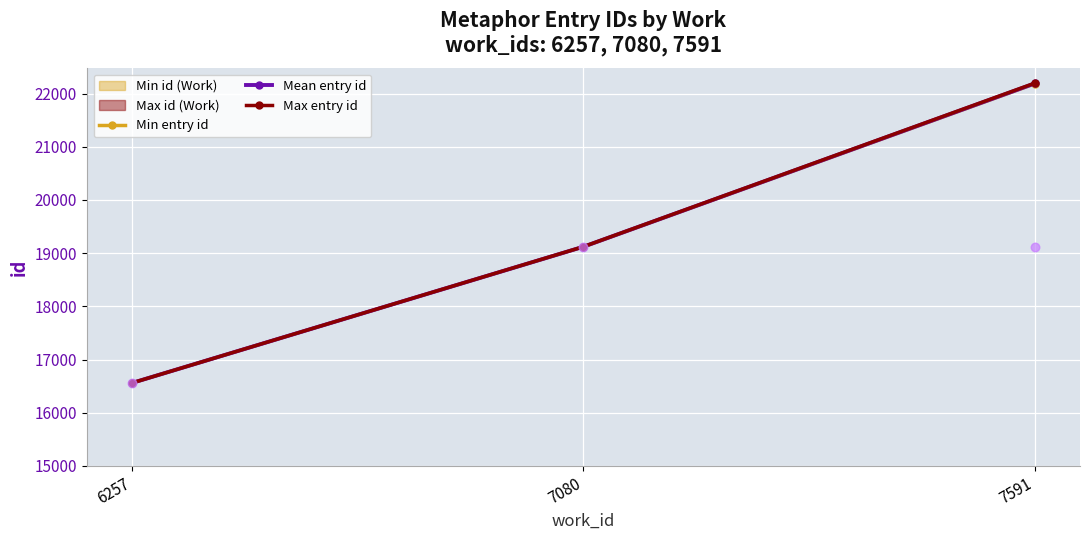

Which series has the largest total across all categories?

Max entry id